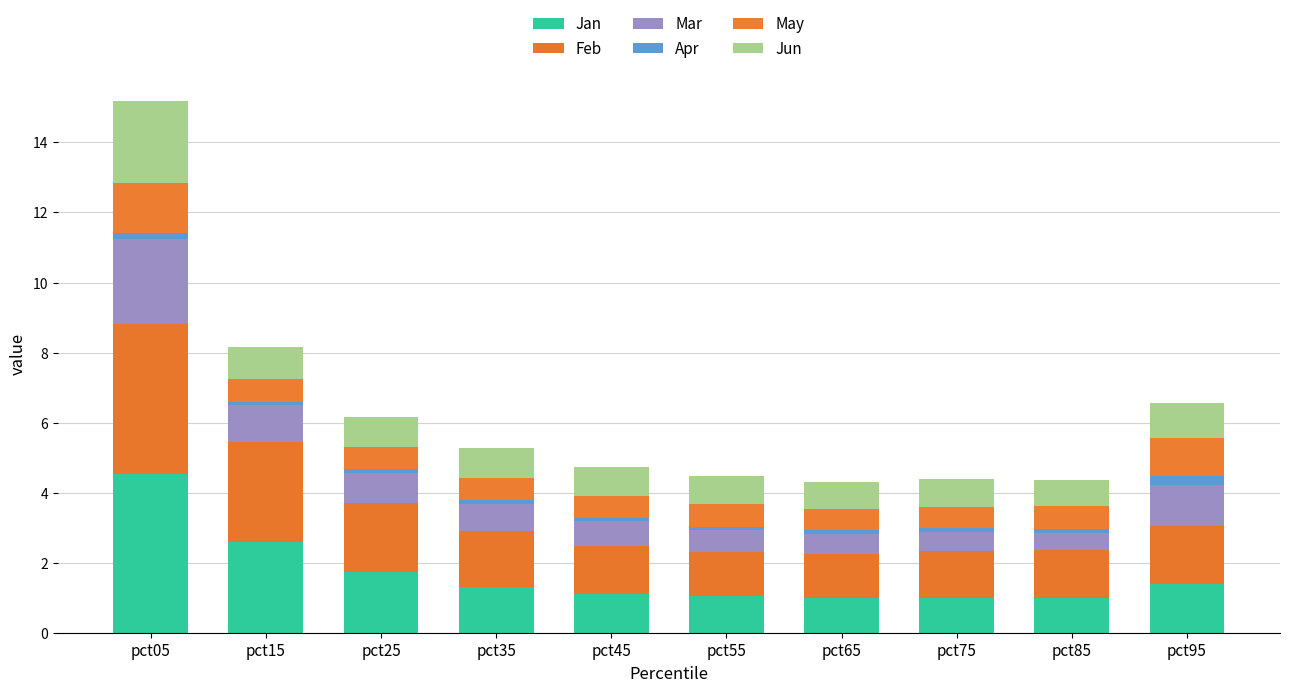

What is the value of the Jan bar at the 2nd from the left?

2.6